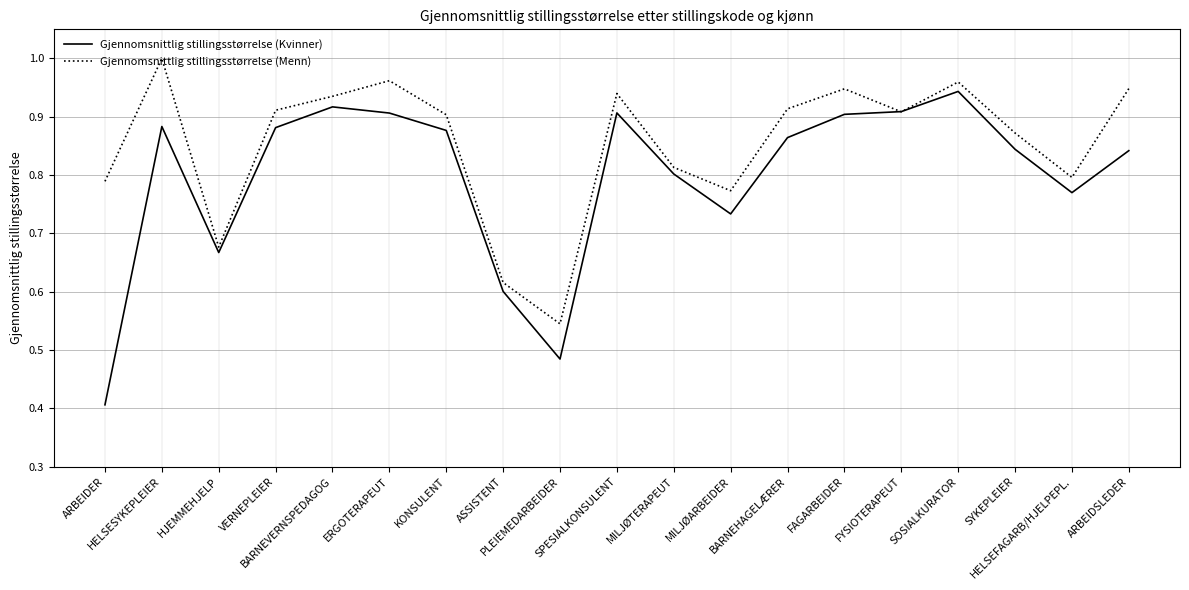

Which series has the widest spread of values?

Gjennomsnittlig stillingsstørrelse (Kvinner)